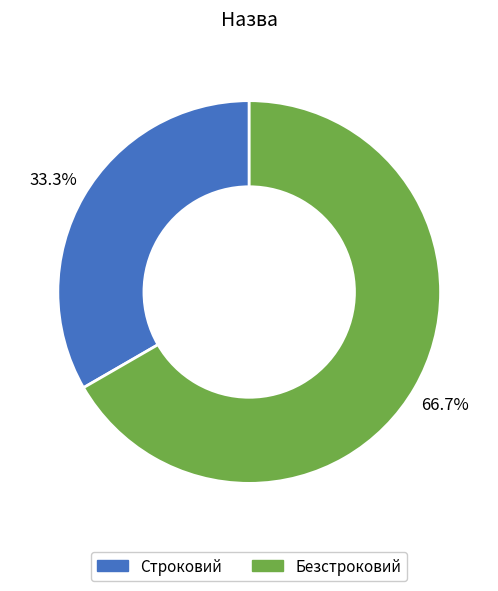

Does any single category account for the majority?

Yes